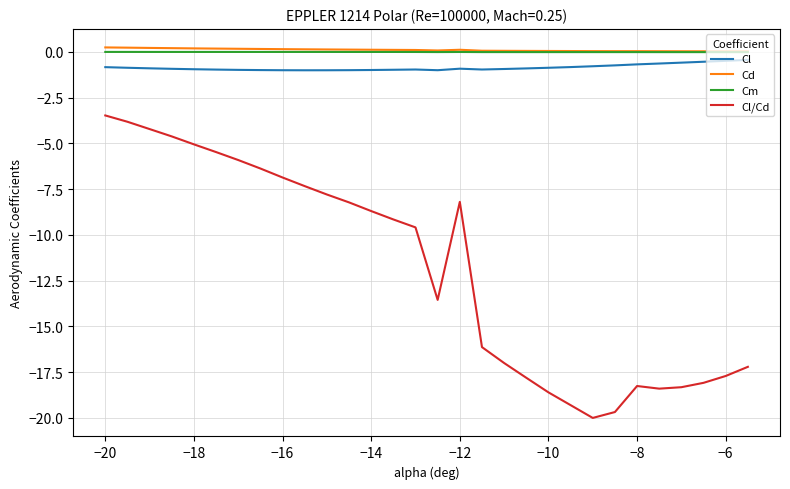

What is the smallest value displayed?

-20.0